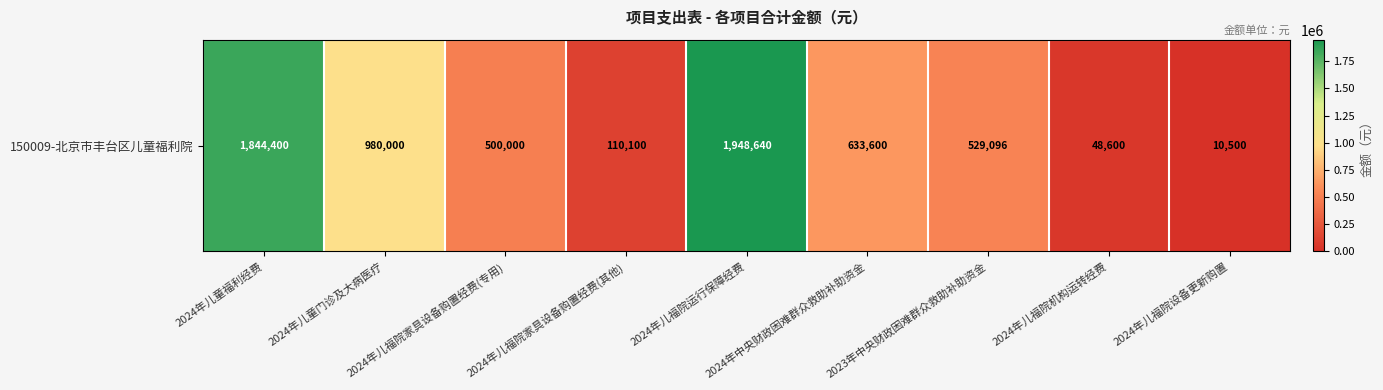

List the labels in order of value, largest first.

2024年儿福院运行保障经费, 2024年儿童福利经费, 2024年儿童门诊及大病医疗, 2024年中央财政困难群众救助补助资金, 2023年中央财政困难群众救助补助资金, 2024年儿福院家具设备购置经费(专用), 2024年儿福院家具设备购置经费(其他), 2024年儿福院机构运转经费, 2024年儿福院设备更新购置